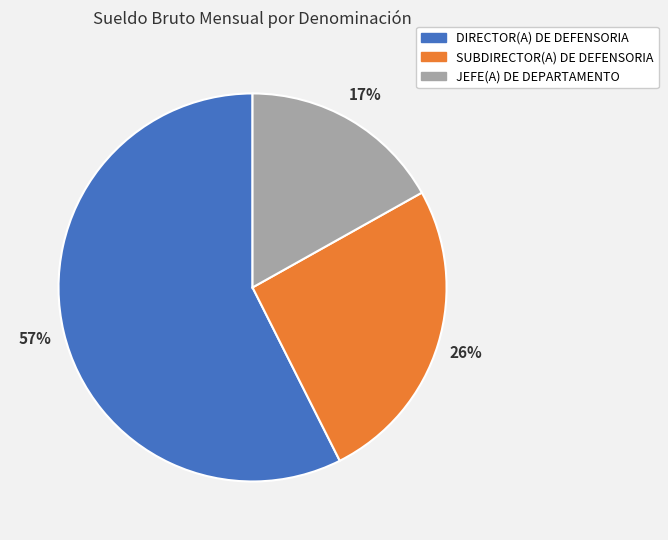

Is there a majority slice in this chart?

Yes